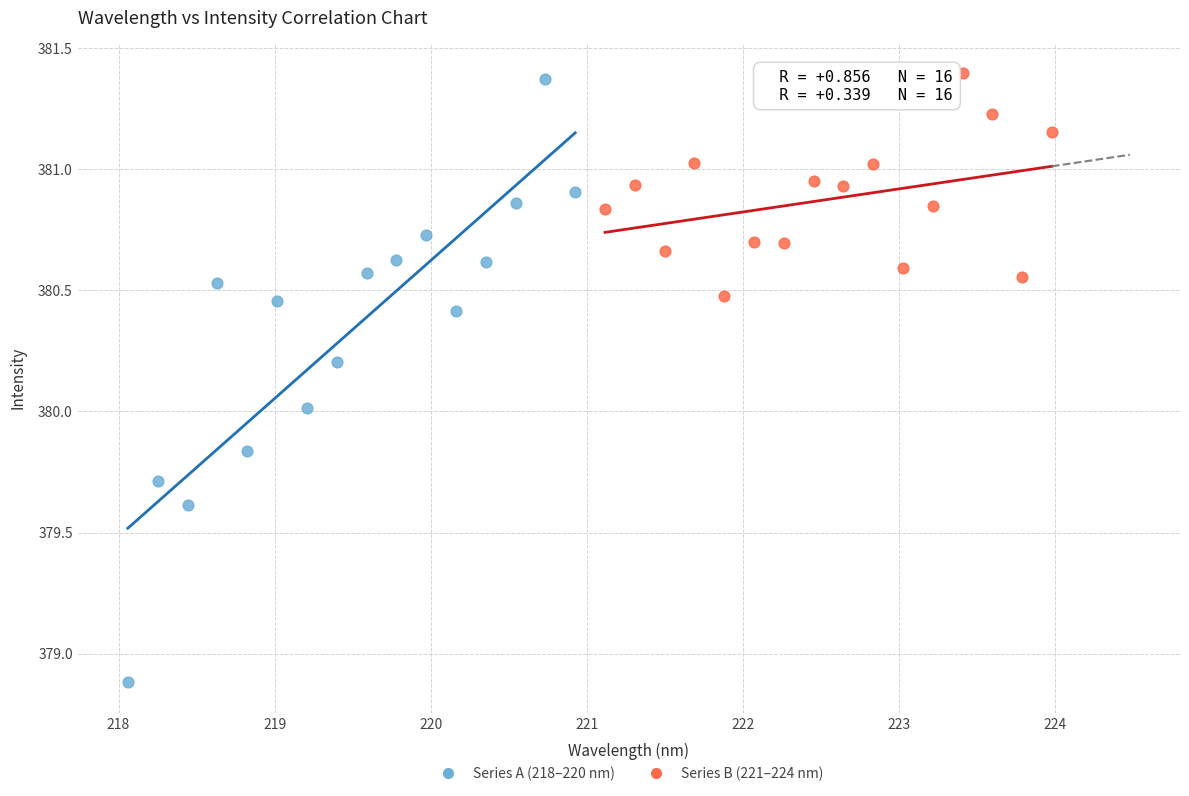

Which series has the largest Y range (max minus min)?

Series A (218–220 nm)